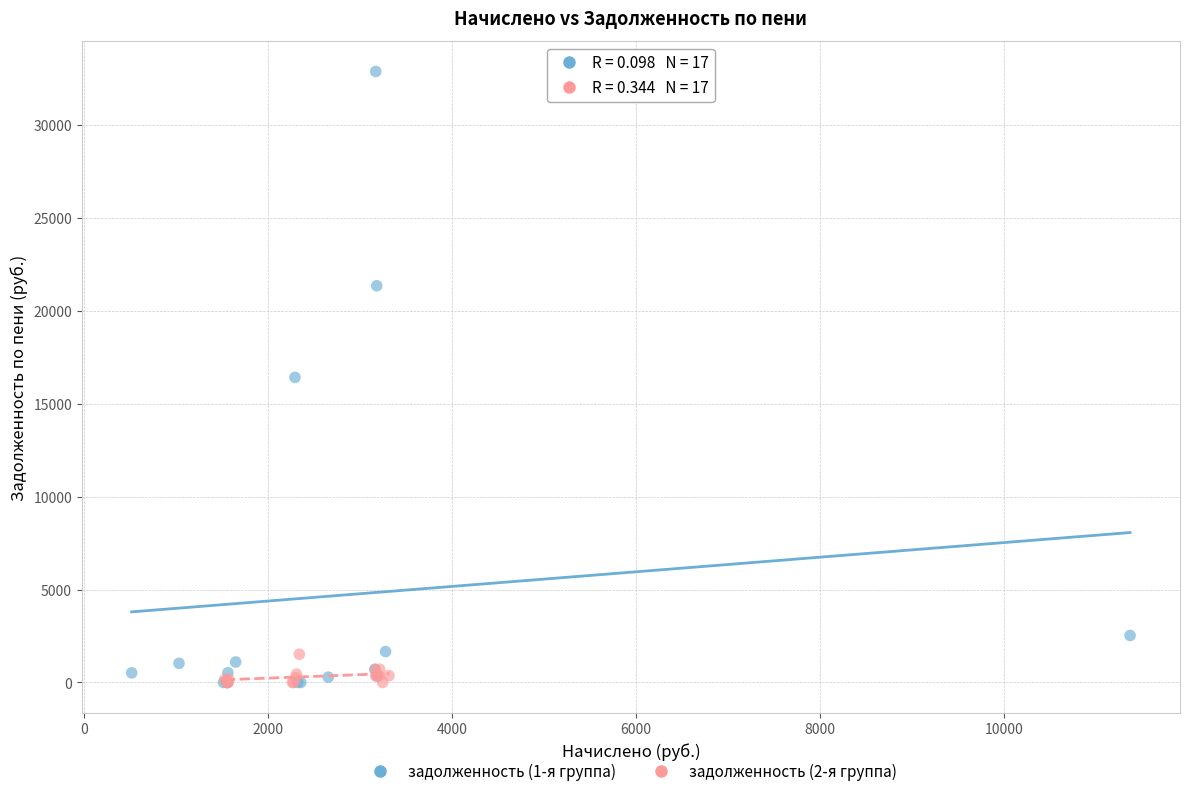

Which series has the largest Y range (max minus min)?

задолженность (1-я группа)